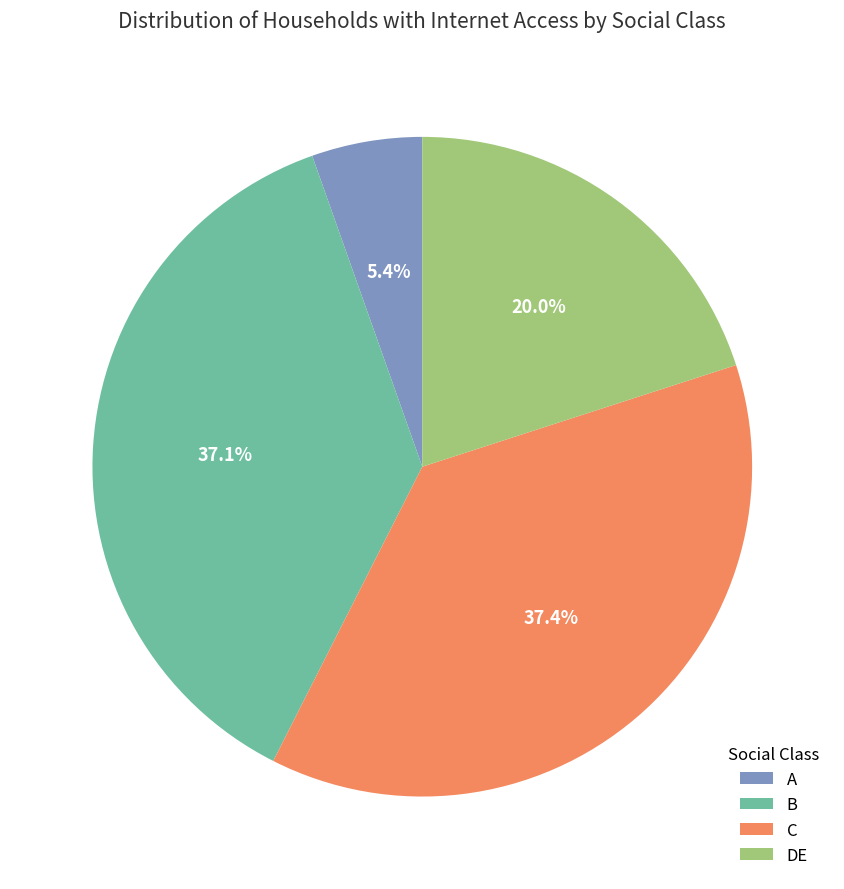

Which has a higher value, DE or B?

B